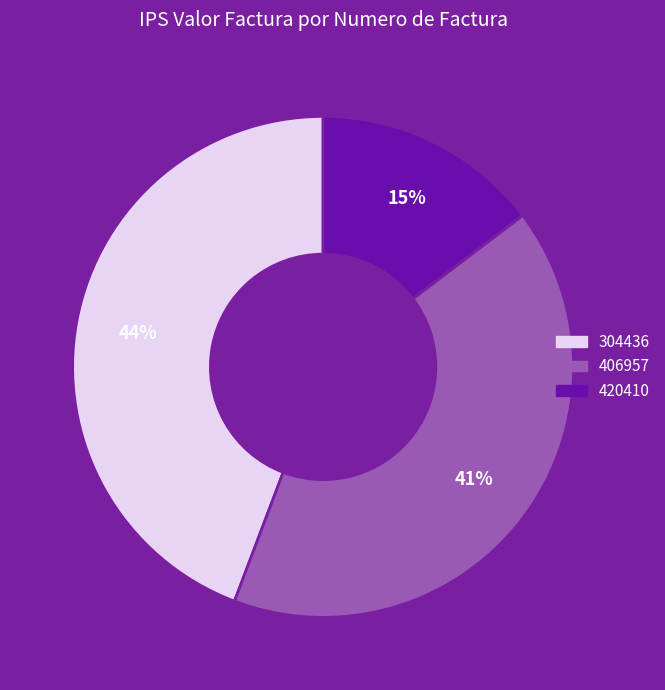

Approximately how many times larger is the value at 420410 compared to 406957?

0.4